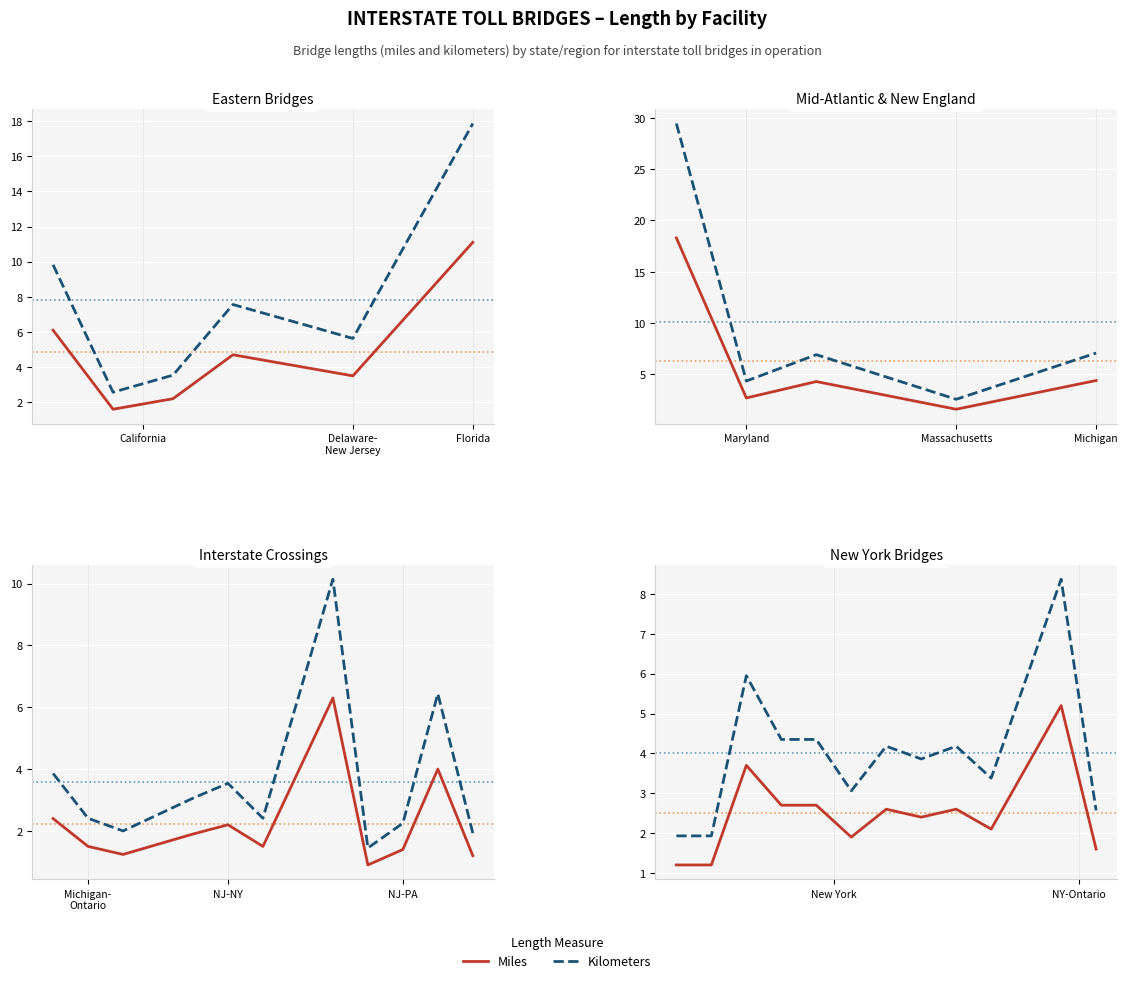

Is the value of Miles at 6 greater than the value of Kilometers at Delaware-
New Jersey?

Yes